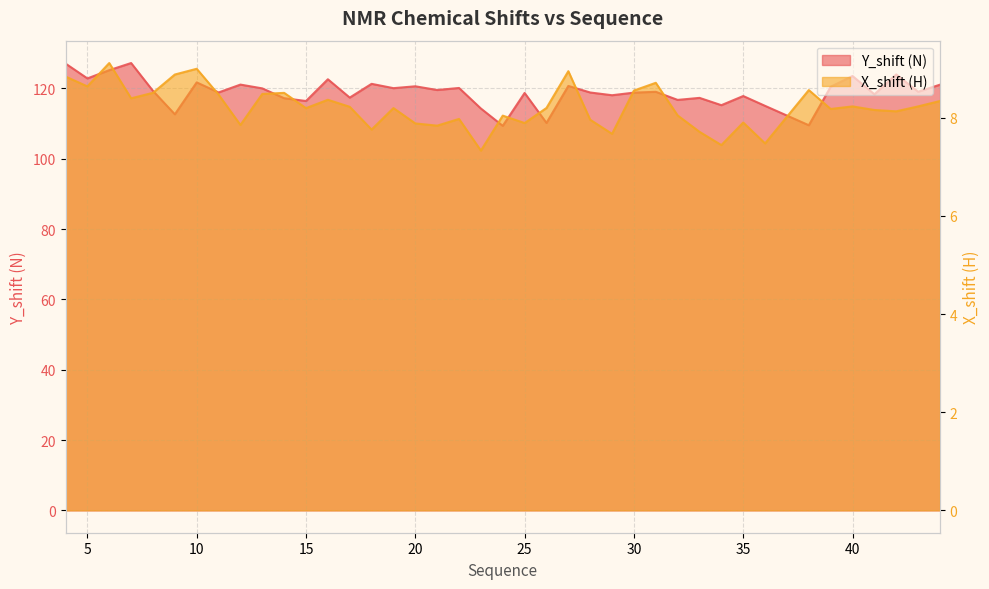

What is the approximate value of Y_shift (N) at 28?

118.8